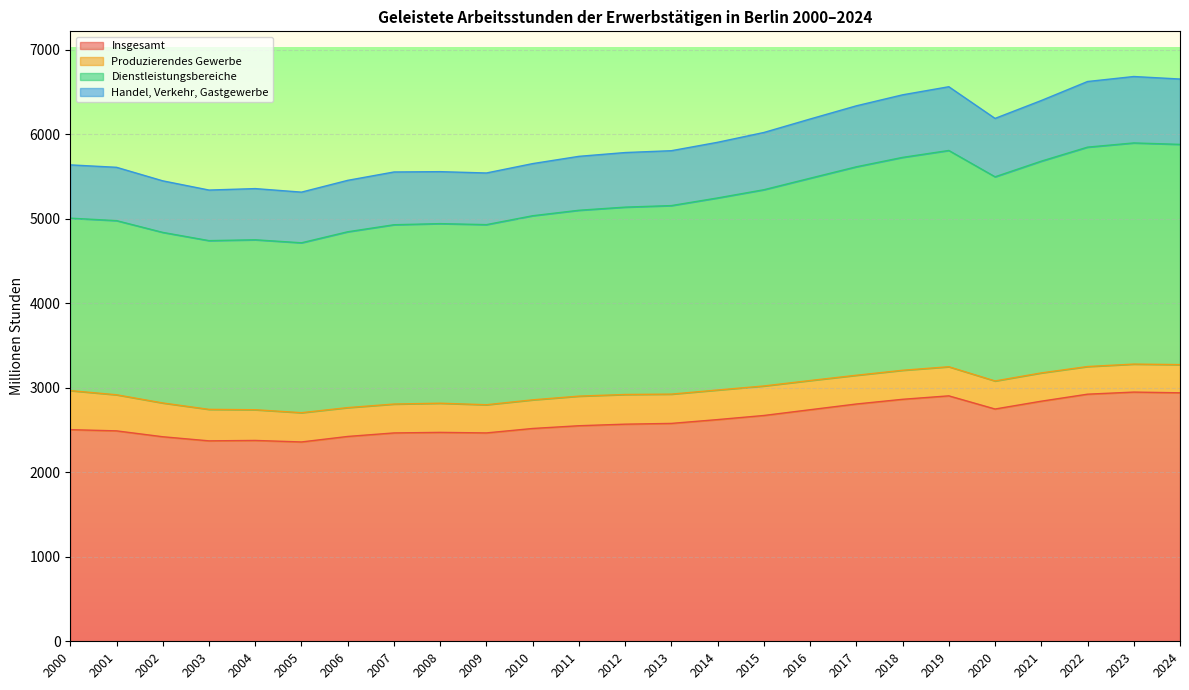

At which label does Dienstleistungsbereiche first exceed 5136?

2012